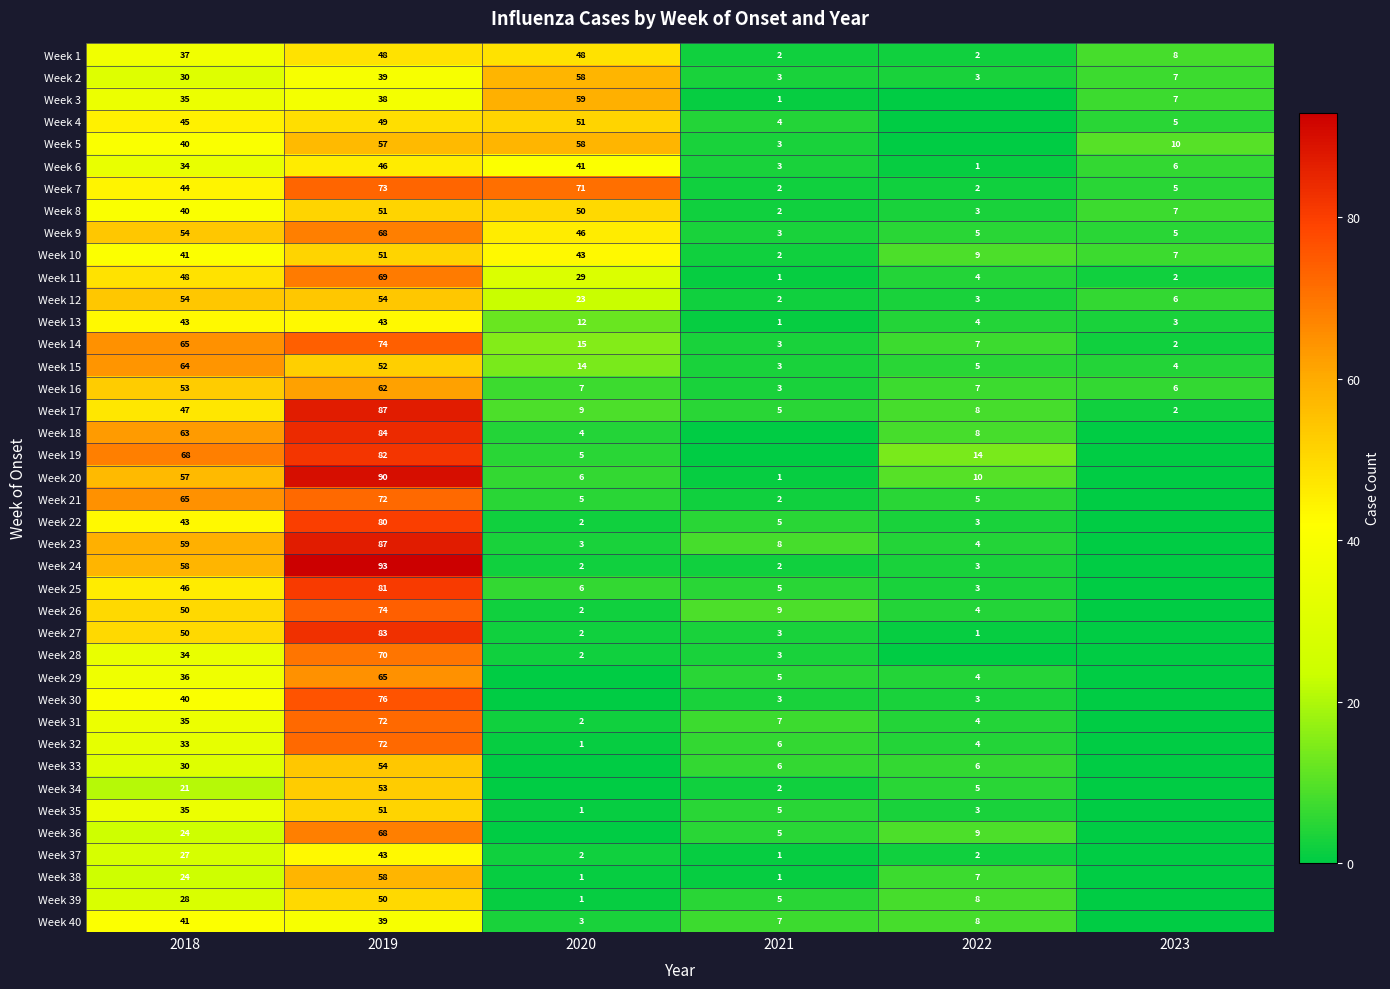

What is the difference between the maximum and minimum values in the Week 15 series?

61